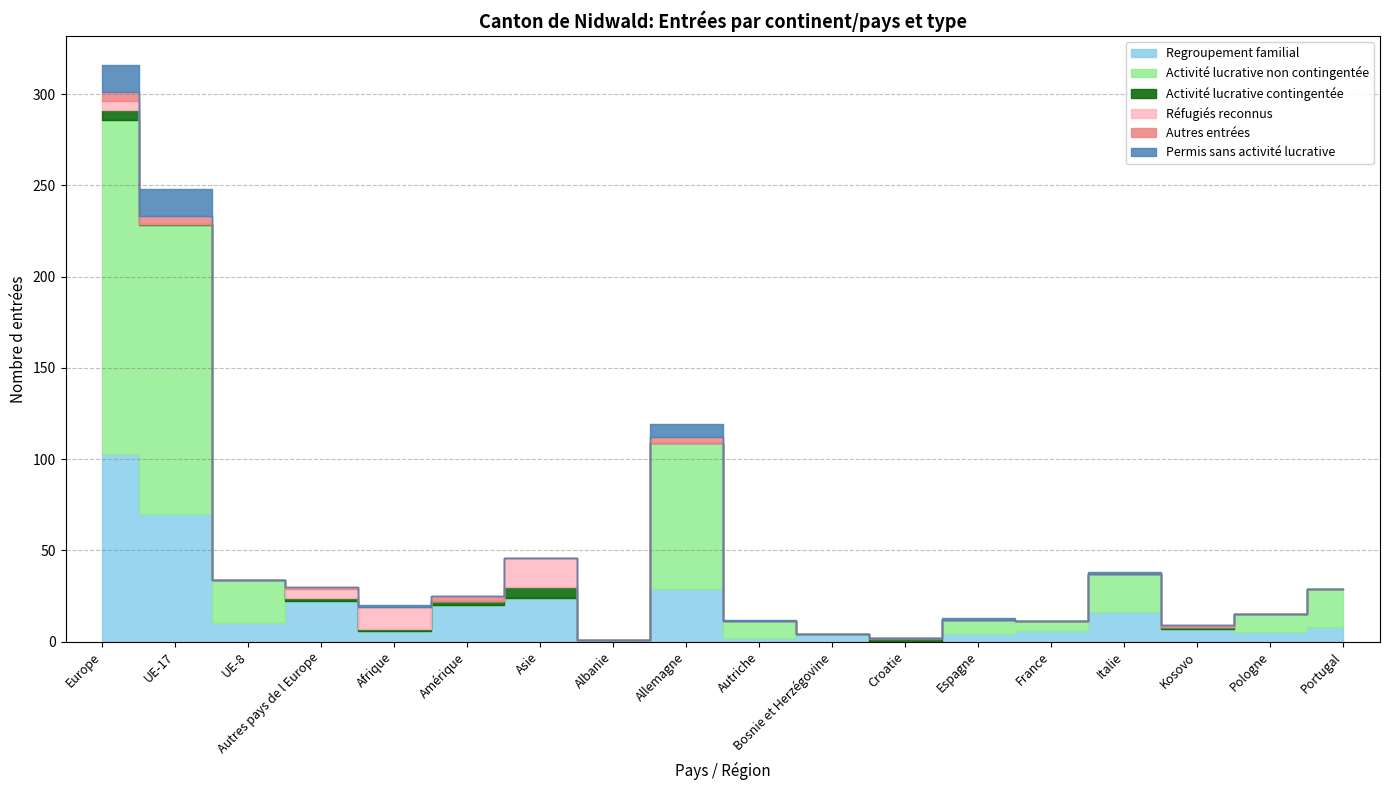

Reading right to left, list all the values displayed in this chart.

Regroupement familial: 8	5	7	16	6	4	0	4	2	29	1	24	20	6	22	10	70	103
Activité lucrative non contingentée: 21	10	0	21	5	8	0	0	9	80	0	0	0	0	0	24	158	183
Activité lucrative contingentée: 0	0	1	0	0	0	2	0	0	0	0	6	2	1	2	0	1	5
Réfugiés reconnus: 0	0	0	0	0	0	0	0	0	0	0	16	0	12	5	0	0	5
Autres entrées: 0	0	1	0	0	0	0	0	0	3	0	0	3	0	1	0	4	5
Permis sans activité lucrative: 0	0	0	1	0	1	0	0	1	7	0	0	0	1	0	0	15	15